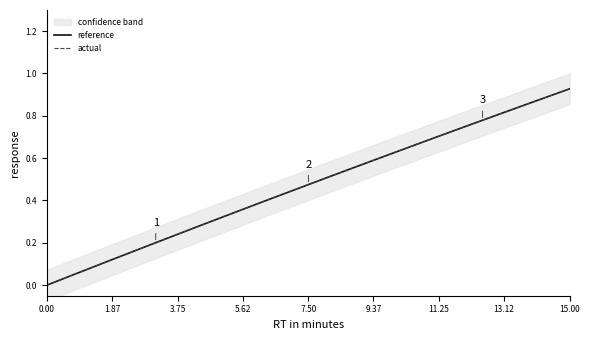

The reference series shows 0.8 at 7.50. True or false?

False